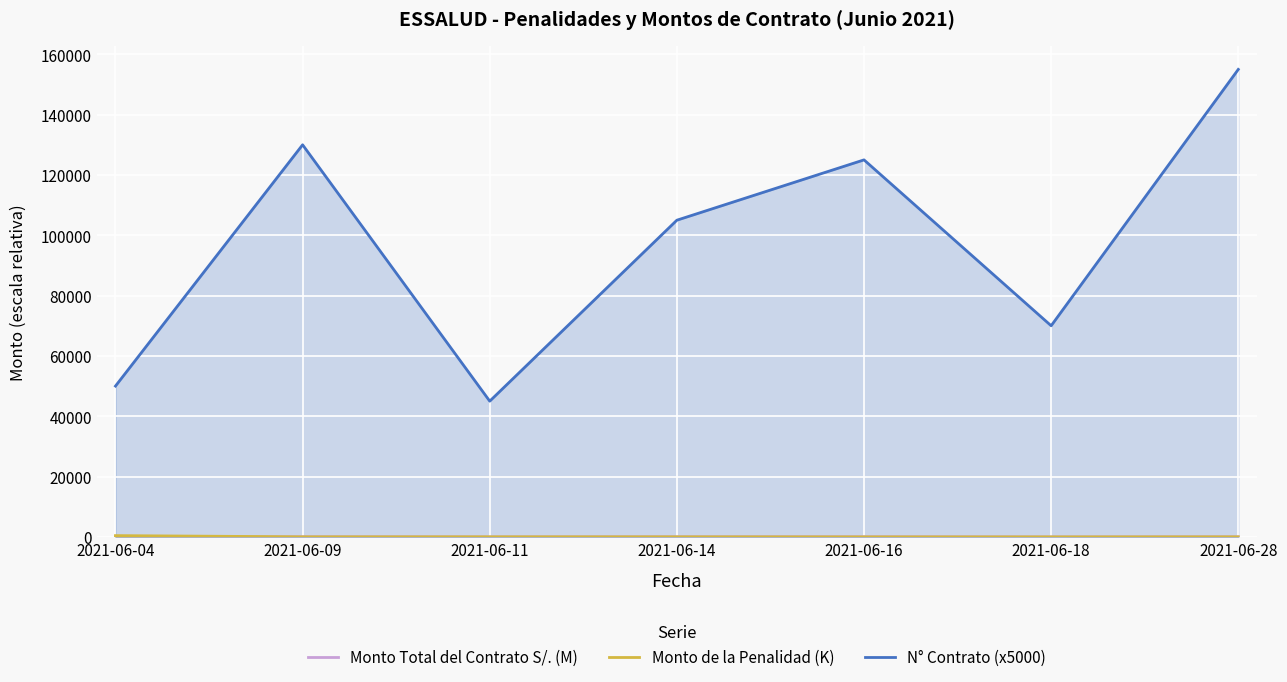

Is the value of Monto de la Penalidad (K) at 2021-06-09 greater than the value of N° Contrato (x5000) at 2021-06-04?

No